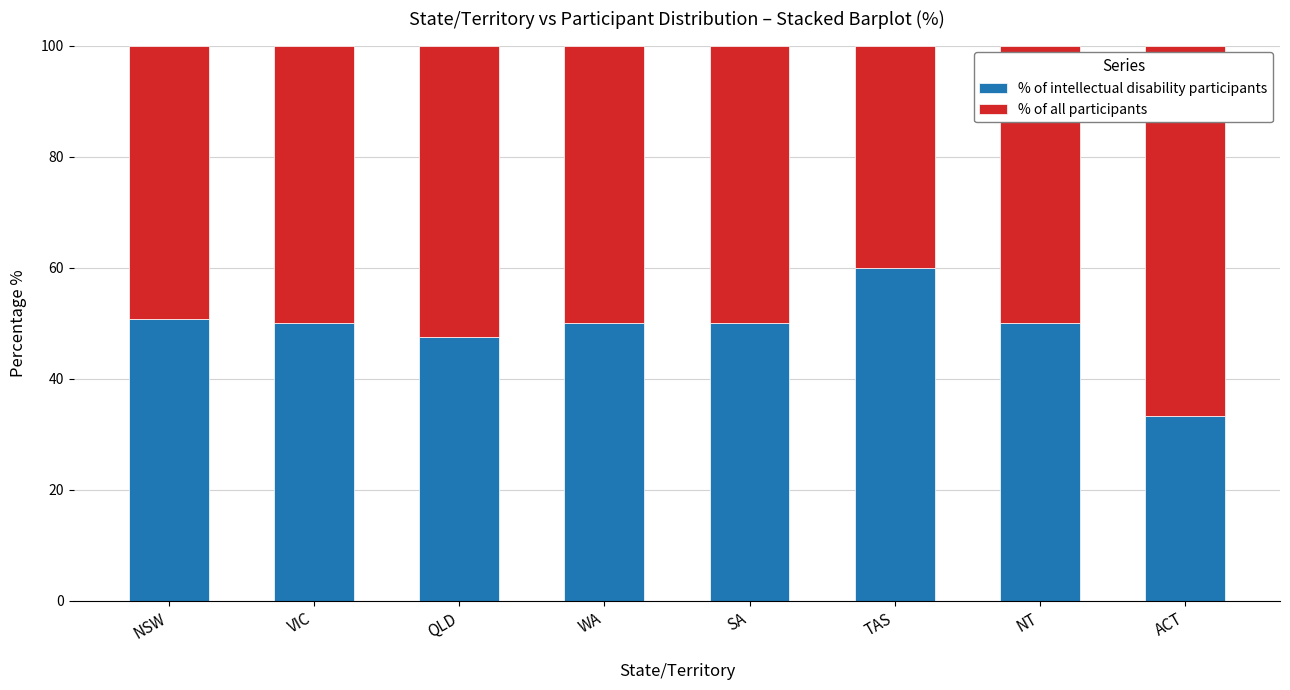

What is the approximate value of % of intellectual disability participants at NSW?

50.8